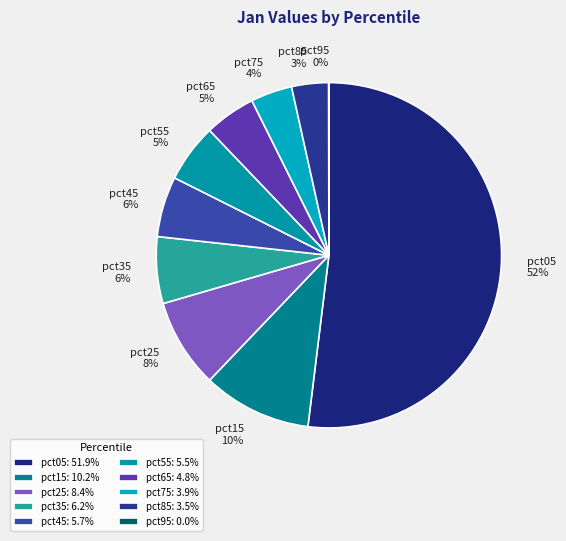

Which slice represents more than half of the pie?

pct05